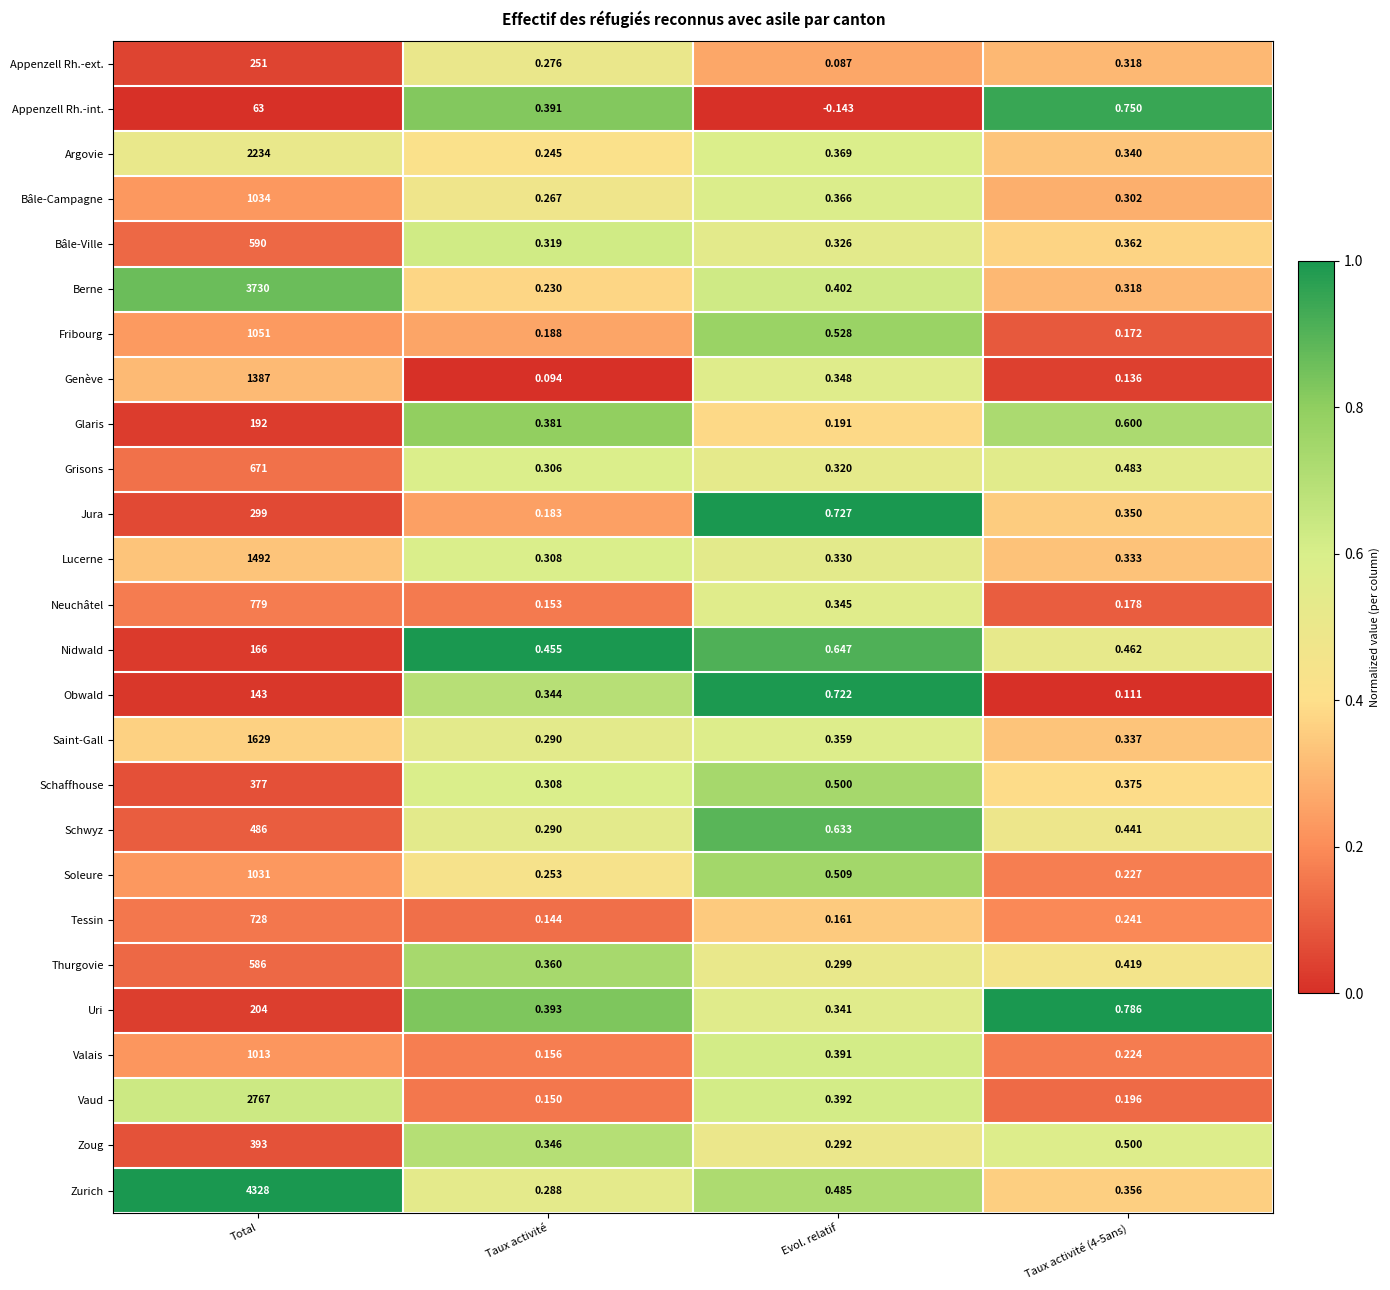

Which series has the largest total across all categories?

Zurich